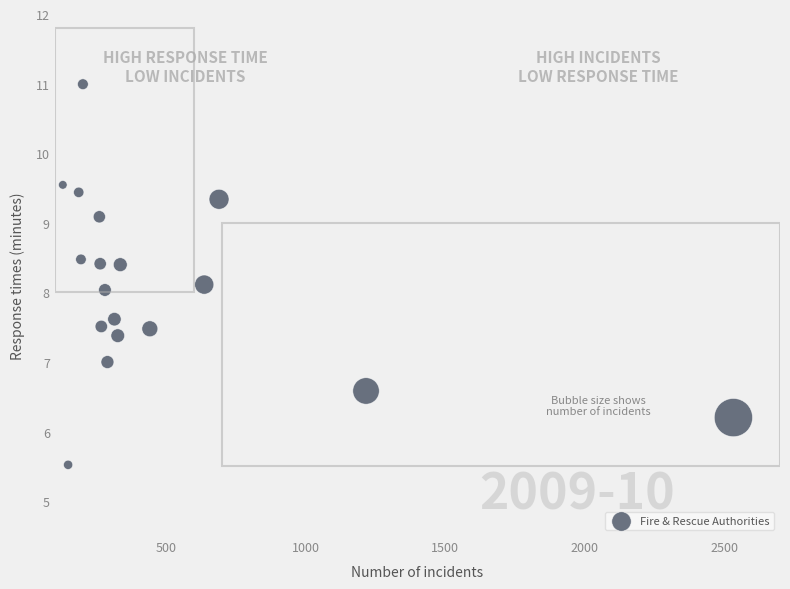

What is the range of X values (max minus min)?

2404.0